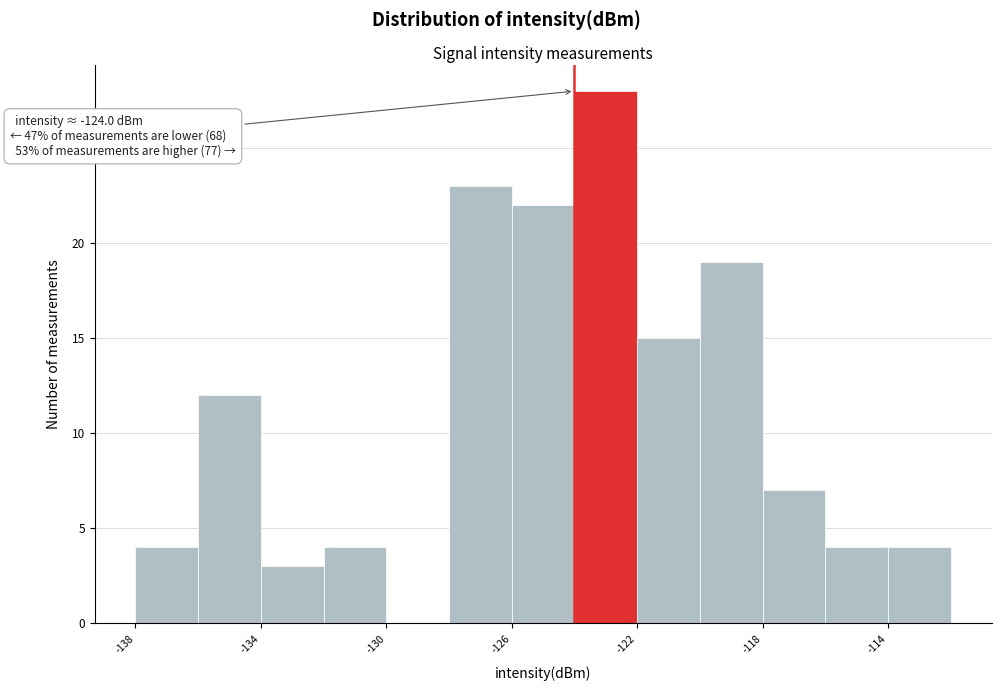

Over which range of the x-axis is the bar tallest?

-124 to -122